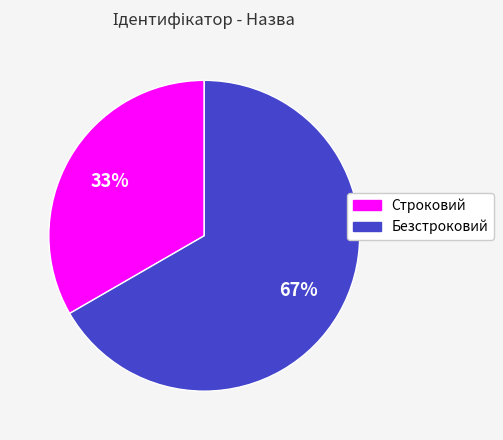

Which slice is the largest?

Безстроковий